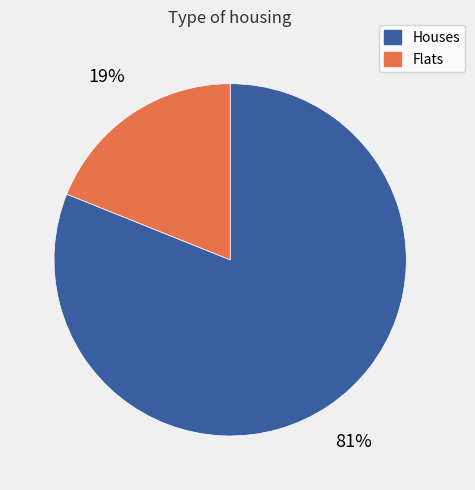

What is the smallest slice in the pie chart?

Flats